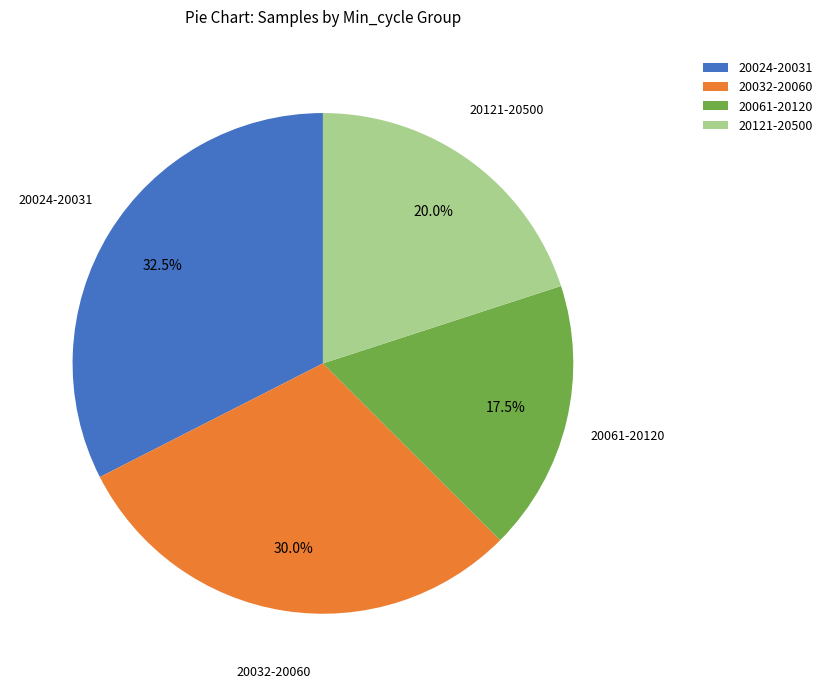

What is the largest slice in the pie chart?

20024-20031